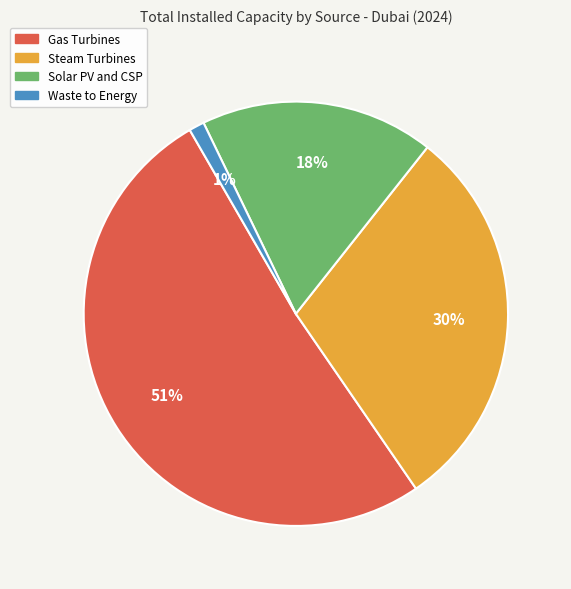

How many slices are in this pie chart?

4